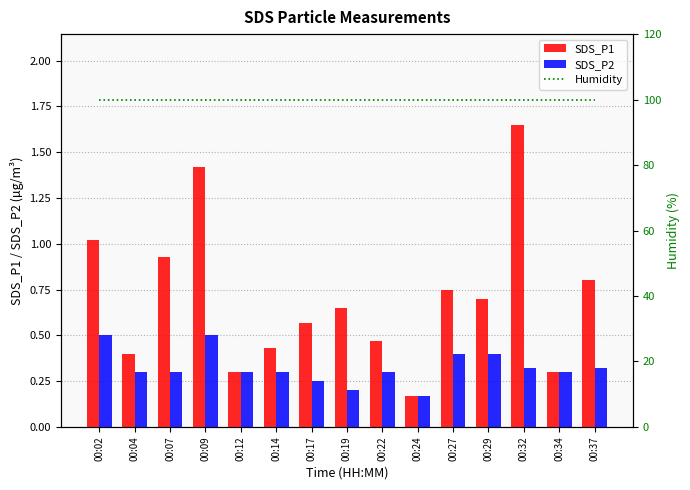

What is the sum of all SDS_P1 values?

10.6